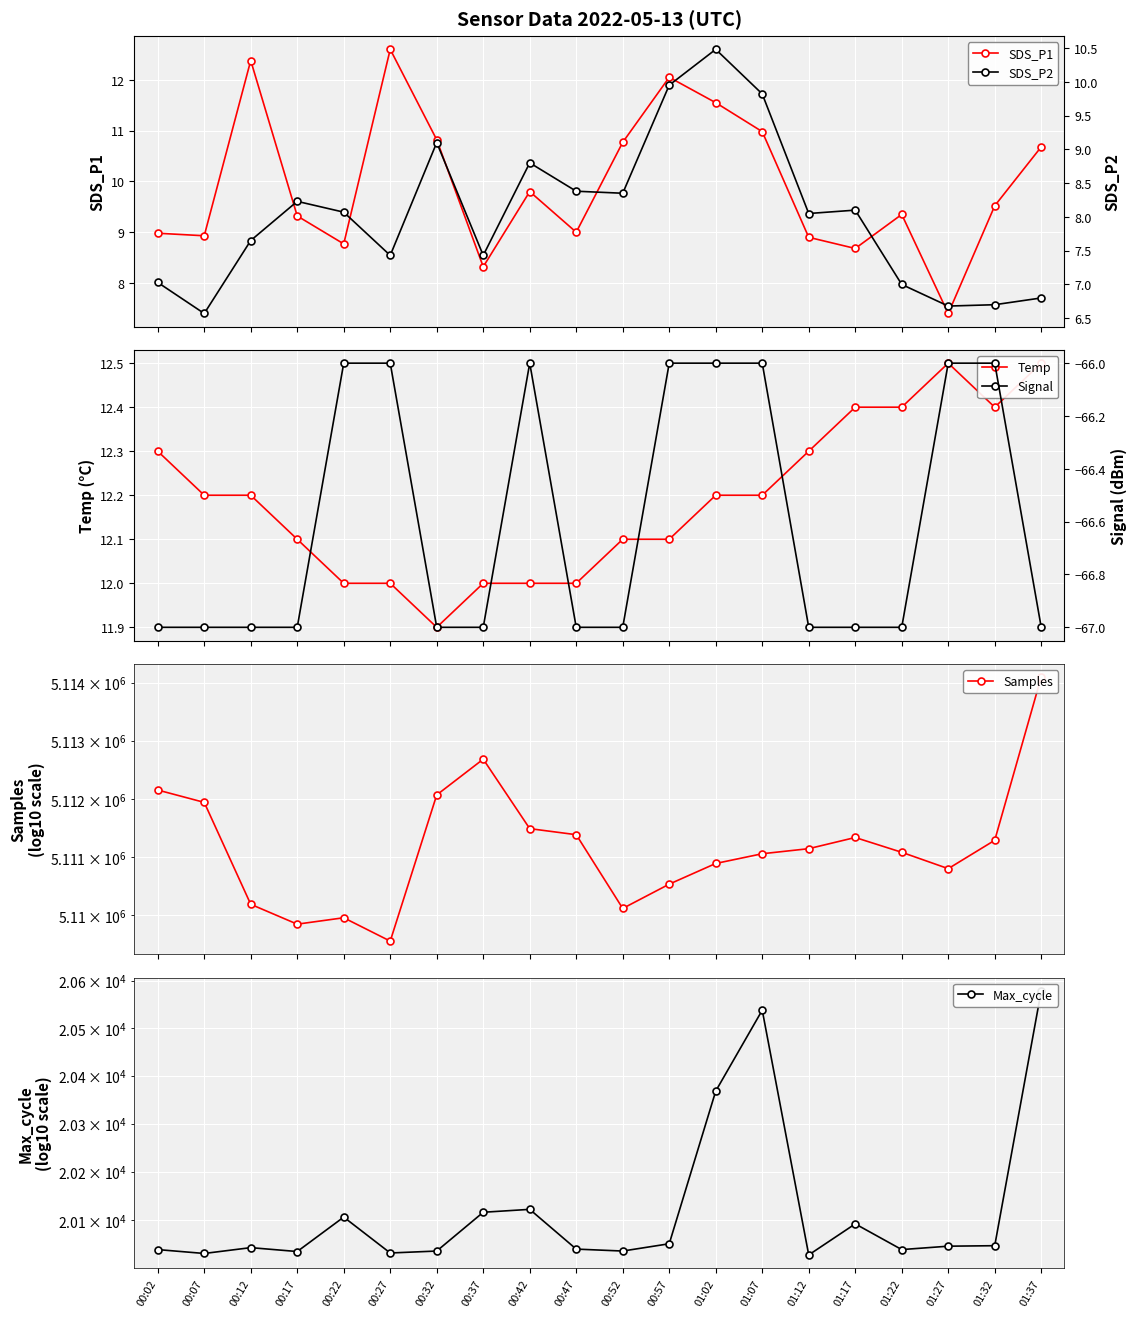

Reading right to left, what are all the values shown in this chart?

SDS_P1: 01:37=10.7	01:32=9.5	01:27=7.4	01:22=9.3	01:17=8.7	01:12=8.9	01:07=11.0	01:02=11.6	00:57=12.1	00:52=10.8	00:47=9.0	00:42=9.8	00:37=8.3	00:32=10.8	00:27=12.6	00:22=8.8	00:17=9.3	00:12=12.4	00:07=8.9	00:02=9.0
SDS_P2: 01:37=6.8	01:32=6.7	01:27=6.7	01:22=7.0	01:17=8.1	01:12=8.1	01:07=9.8	01:02=10.5	00:57=9.9	00:52=8.3	00:47=8.4	00:42=8.8	00:37=7.4	00:32=9.1	00:27=7.4	00:22=8.1	00:17=8.2	00:12=7.7	00:07=6.6	00:02=7.0
Temp: 01:37=12.5	01:32=12.4	01:27=12.5	01:22=12.4	01:17=12.4	01:12=12.3	01:07=12.2	01:02=12.2	00:57=12.1	00:52=12.1	00:47=12.0	00:42=12.0	00:37=12.0	00:32=11.9	00:27=12.0	00:22=12.0	00:17=12.1	00:12=12.2	00:07=12.2	00:02=12.3
Signal: 01:37=-67.0	01:32=-66.0	01:27=-66.0	01:22=-67.0	01:17=-67.0	01:12=-67.0	01:07=-66.0	01:02=-66.0	00:57=-66.0	00:52=-67.0	00:47=-67.0	00:42=-66.0	00:37=-67.0	00:32=-67.0	00:27=-66.0	00:22=-66.0	00:17=-67.0	00:12=-67.0	00:07=-67.0	00:02=-67.0
Samples: 01:37=5114096.0	01:32=5111291.0	01:27=5110804.0	01:22=5111085.0	01:17=5111339.0	01:12=5111147.0	01:07=5111060.0	01:02=5110893.0	00:57=5110538.0	00:52=5110121.0	00:47=5111387.0	00:42=5111491.0	00:37=5112684.0	00:32=5112070.0	00:27=5109560.0	00:22=5109961.0	00:17=5109851.0	00:12=5110192.0	00:07=5111942.0	00:02=5112154.0
Max_cycle: 01:37=20579.0	01:32=20047.0	01:27=20046.0	01:22=20039.0	01:17=20092.0	01:12=20028.0	01:07=20538.0	01:02=20368.0	00:57=20051.0	00:52=20036.0	00:47=20040.0	00:42=20122.0	00:37=20116.0	00:32=20036.0	00:27=20032.0	00:22=20106.0	00:17=20035.0	00:12=20043.0	00:07=20031.0	00:02=20039.0